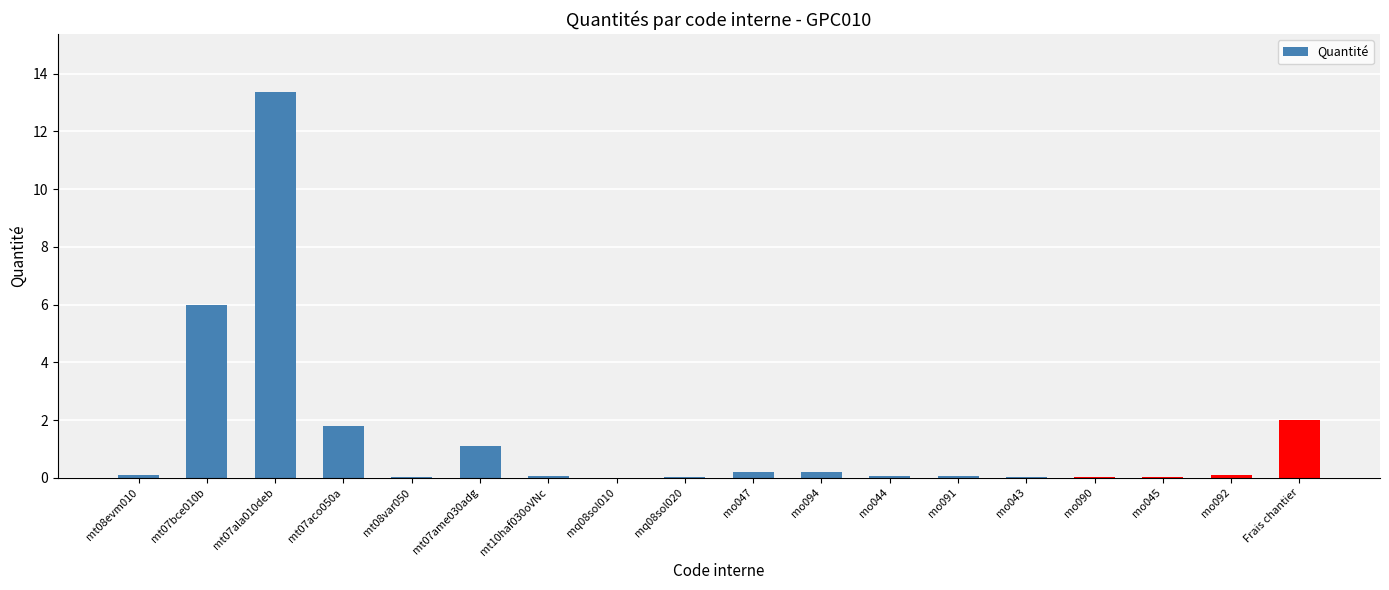

What is the sum of all values?

25.2